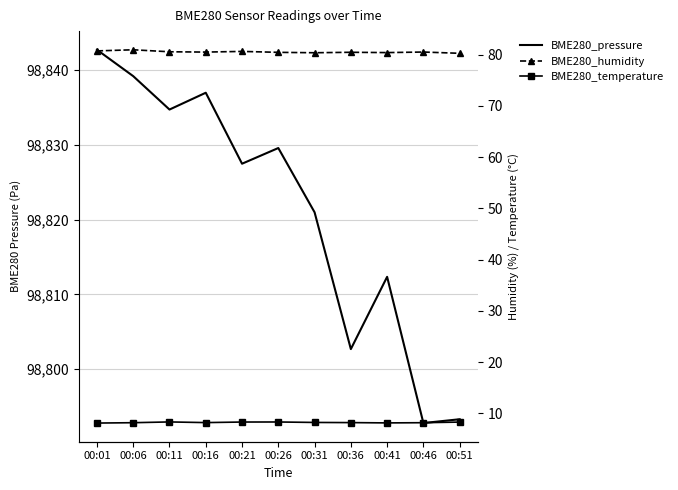

At which label does BME280_humidity reach its peak?

00:06